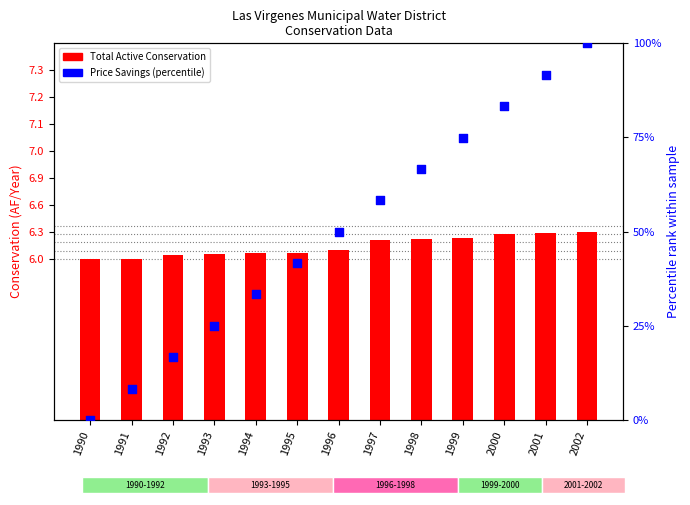

What are all the series names shown in the legend?

Total Active Conservation, Price Savings (percentile)